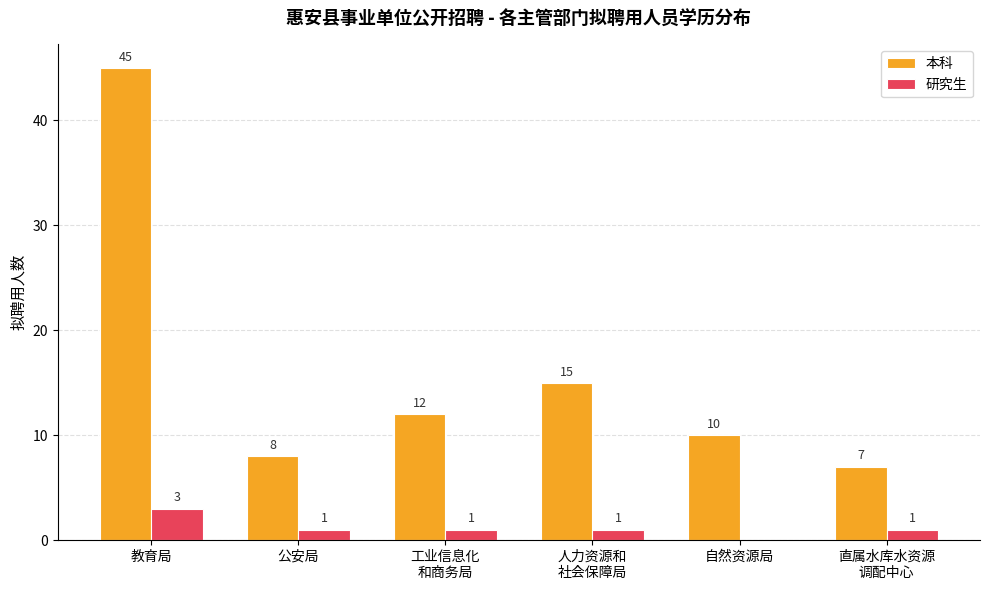

Are the bars grouped side by side (vs. stacked)?

Yes